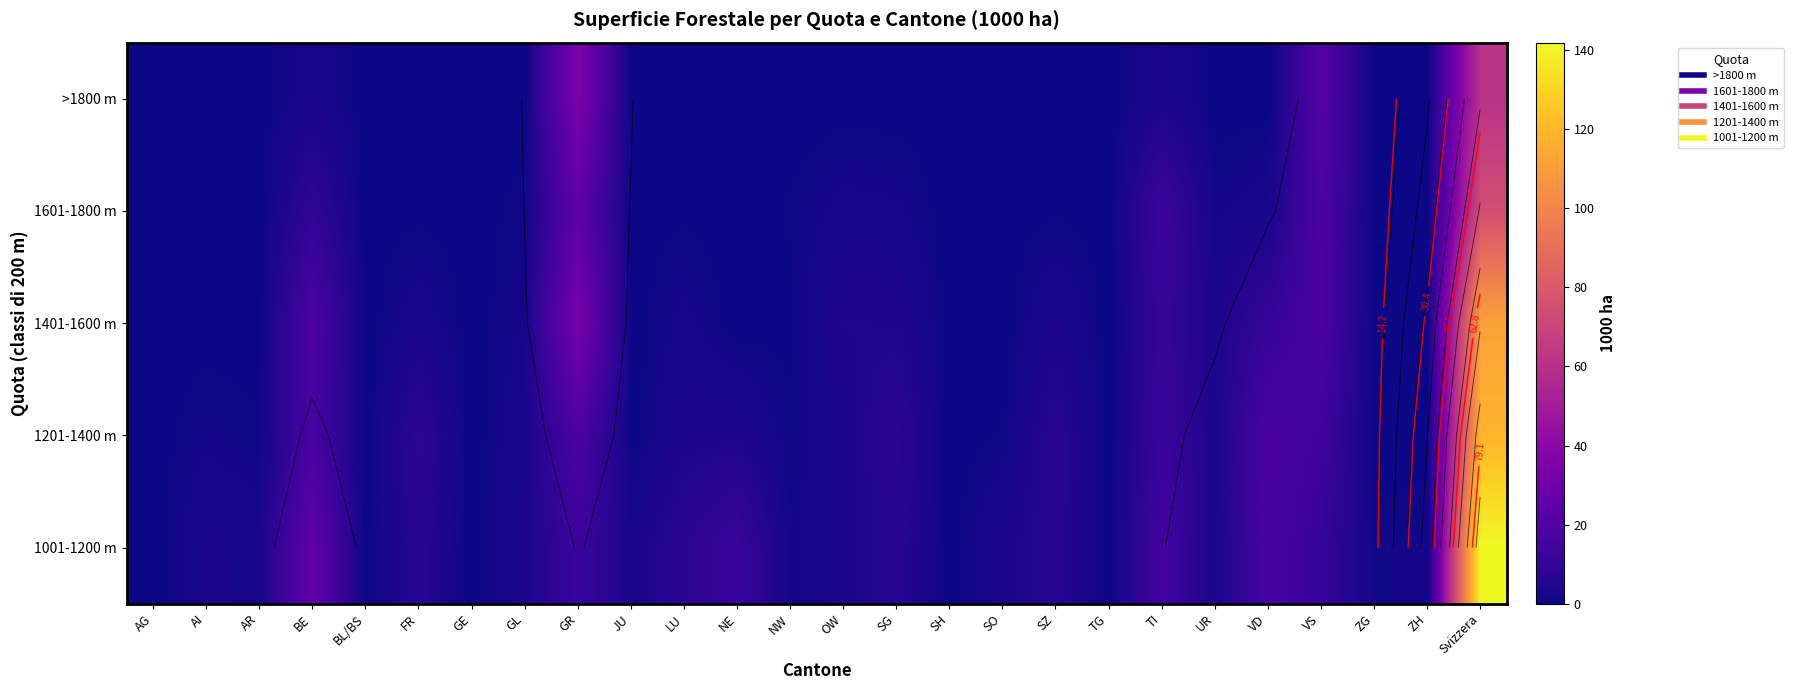

The value of 1401-1600 m at GL is 2.9. True or false?

False